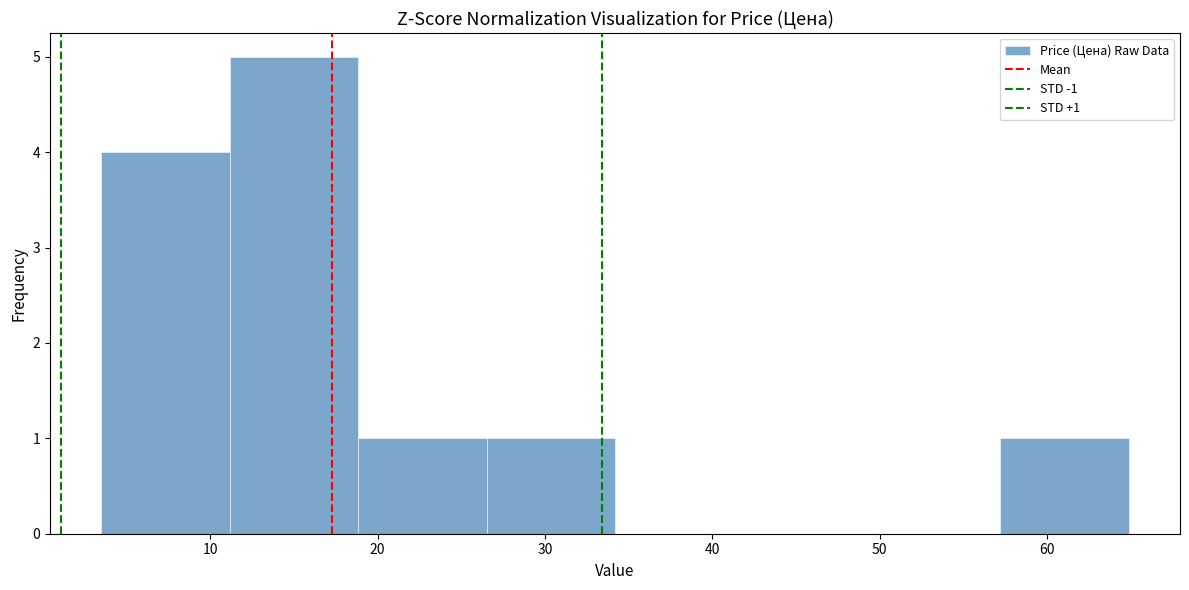

Over which range of the x-axis is the bar tallest?

11 to 19